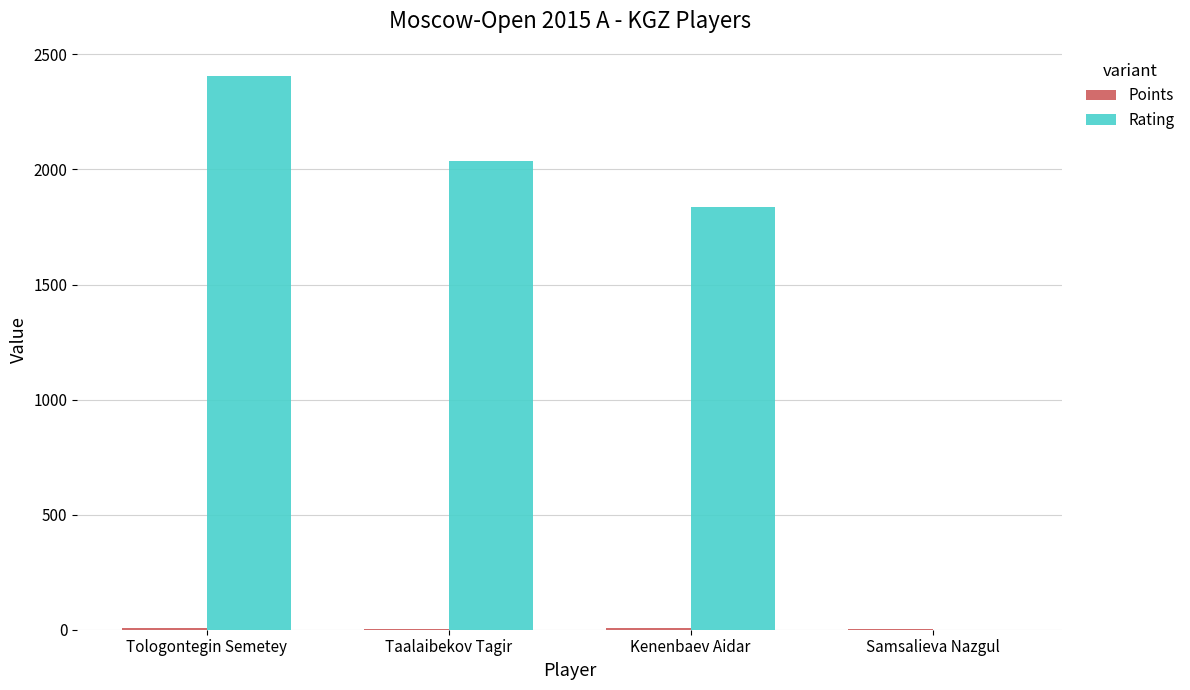

What is the sum of all Rating values?

6278.0